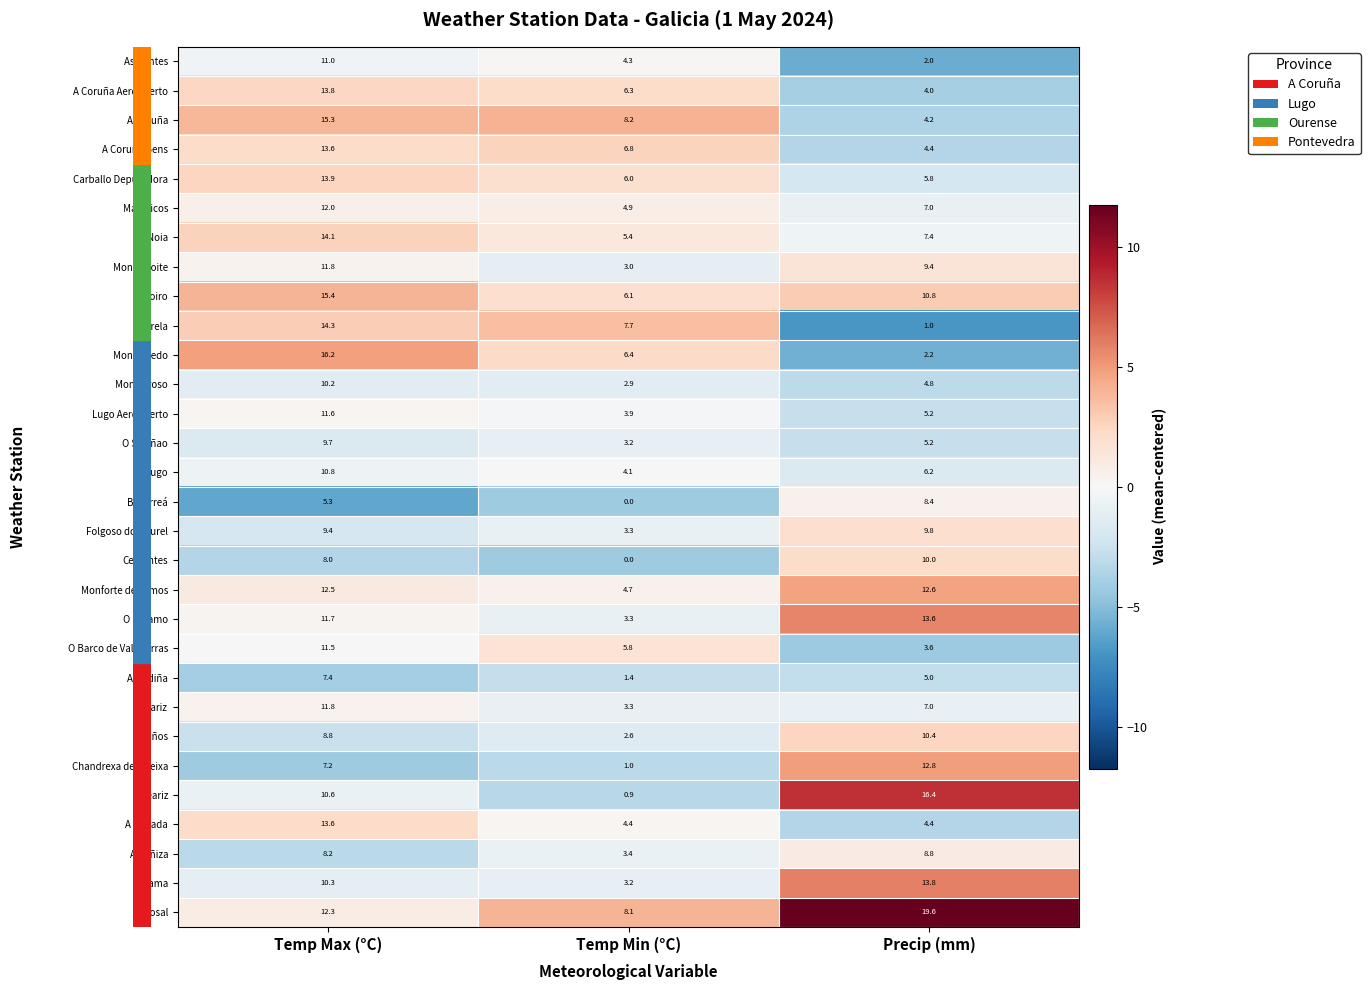

Is it true that Monforte de Lemos equals 12.6 at Precip (mm)?

True